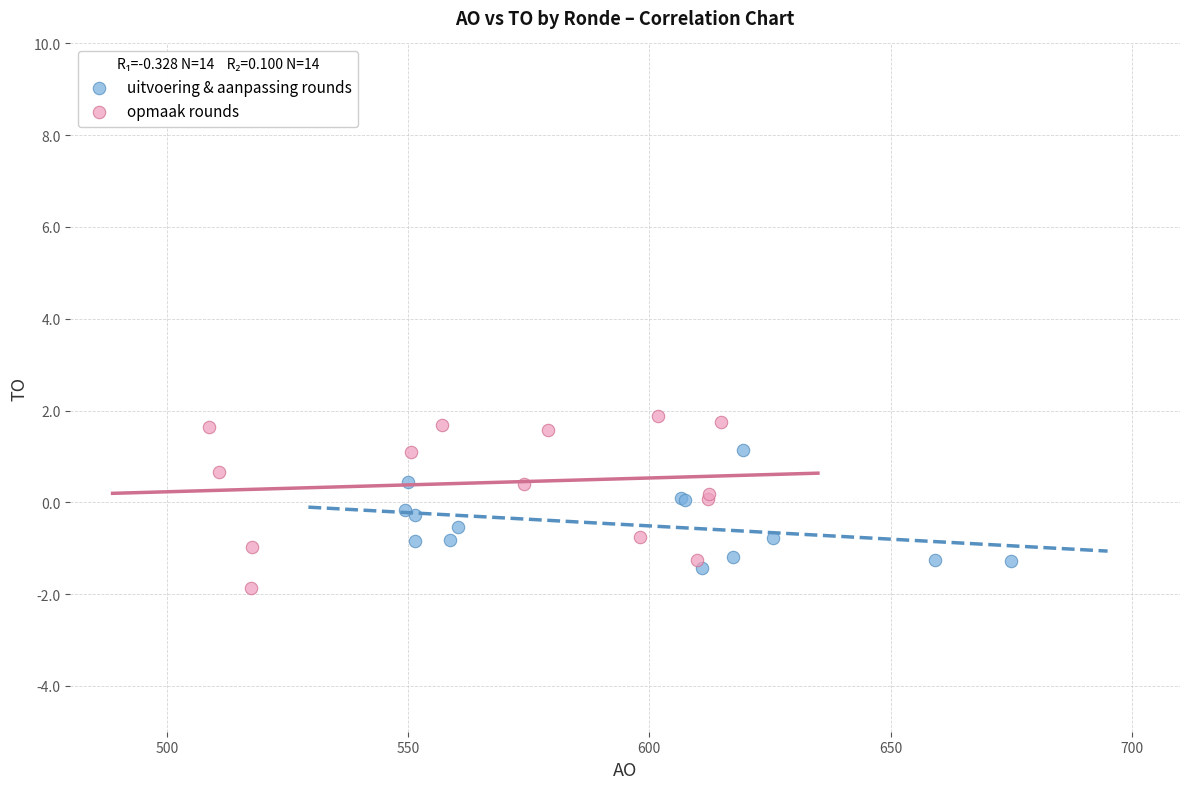

Which series has the widest spread of Y values?

opmaak rounds